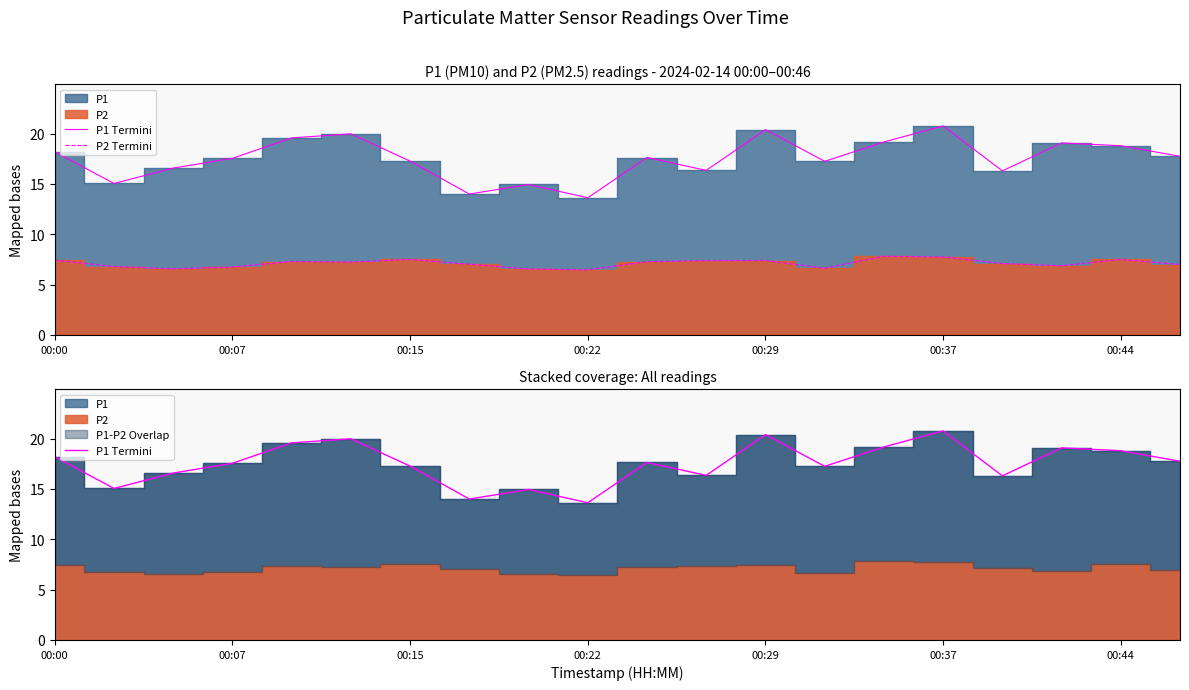

True or false: P2 Termini has a value of 7.3 at 00:29.

True